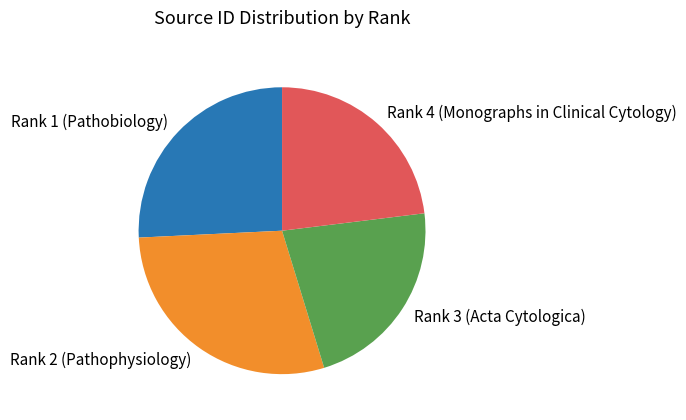

Is the sum of Rank 1 (Pathobiology) and Rank 2 (Pathophysiology) greater than half?

Yes